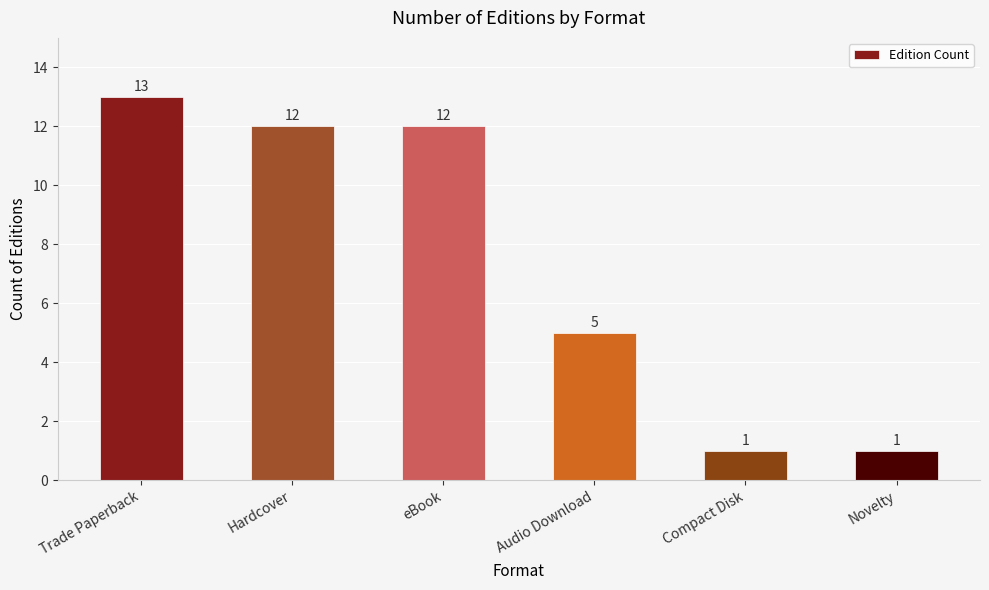

What is the ratio of the value at eBook to the value at Audio Download?

2.4